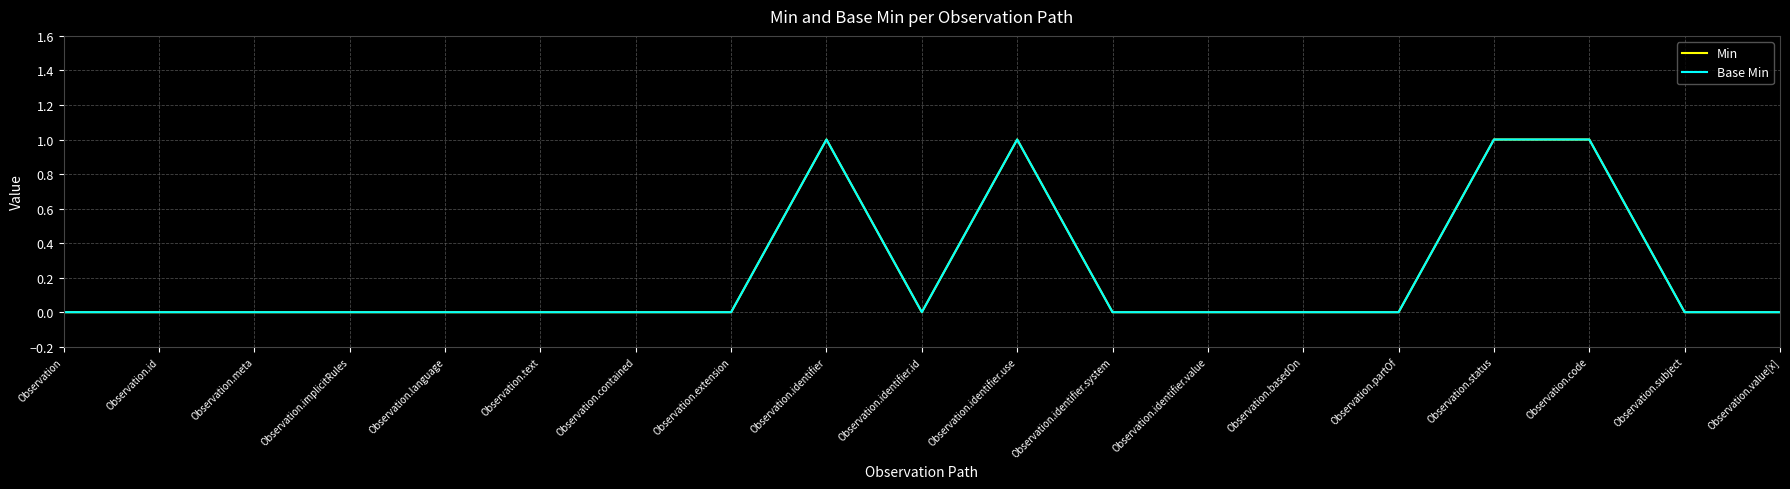

Reading left to right, extract all data points from this chart.

Min: 0	0	0	0	0	0	0	0	1	0	1	0	0	0	0	1	1	0	0
Base Min: 0	0	0	0	0	0	0	0	1	0	1	0	0	0	0	1	1	0	0